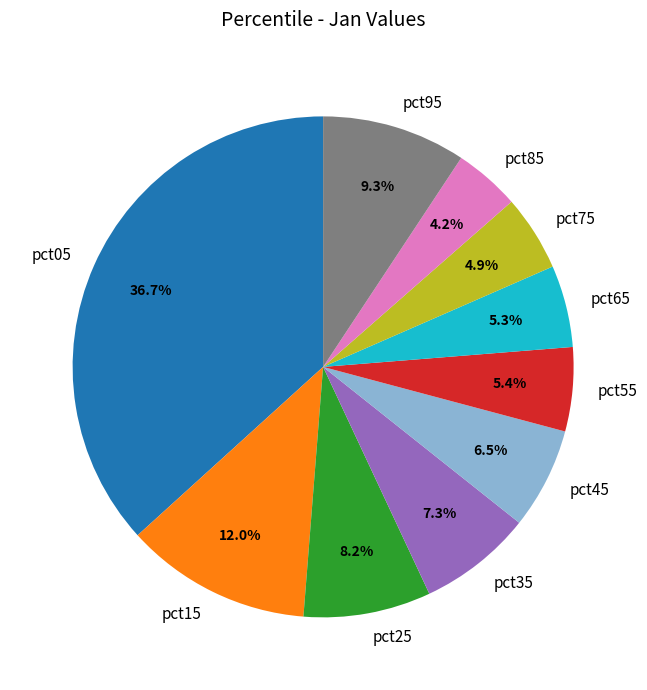

How many slices are in this pie chart?

10